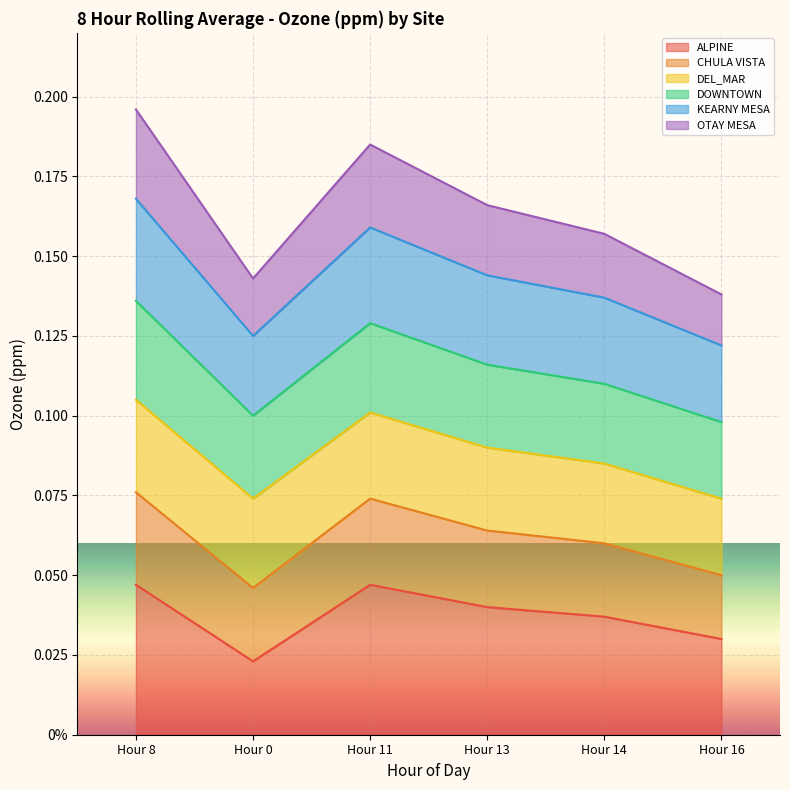

True or false: ALPINE has a value of 0.1 at Hour 13.

False